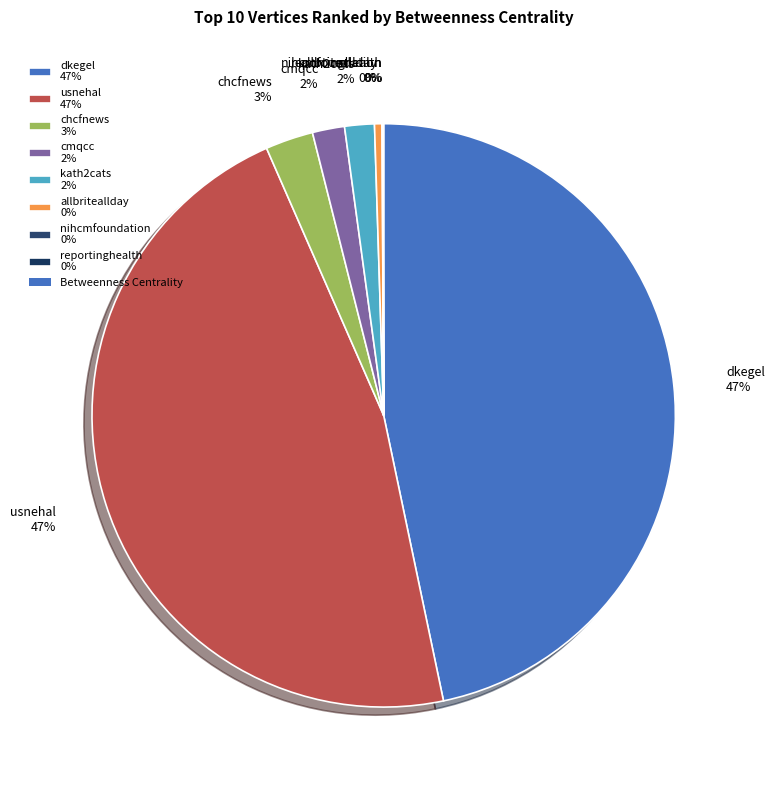

Is the sum of kath2cats and chcfnews greater than half?

No